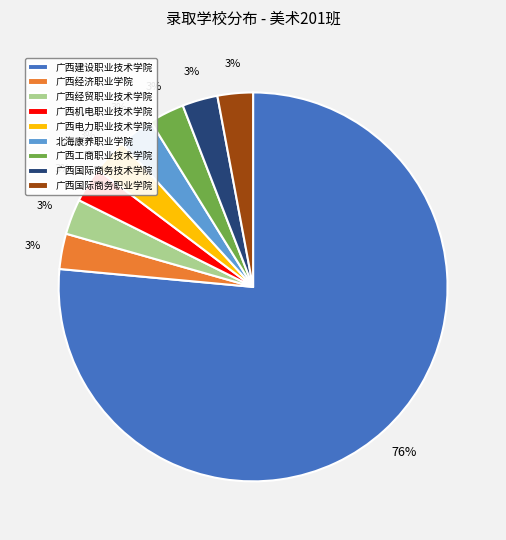

Does 广西国际商务技术学院 represent more than half of the total?

No